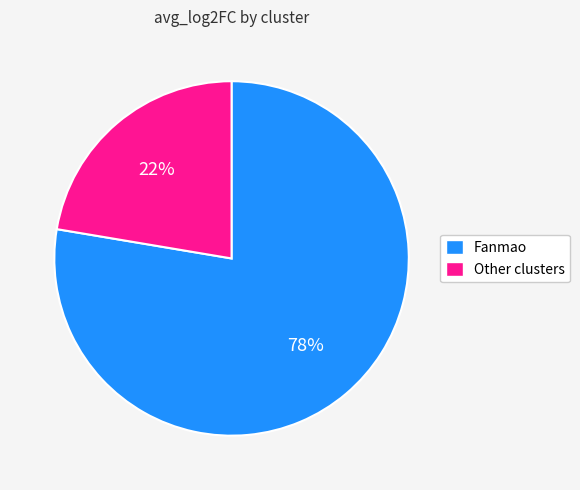

To the nearest percent, what is the average slice percentage?

50%